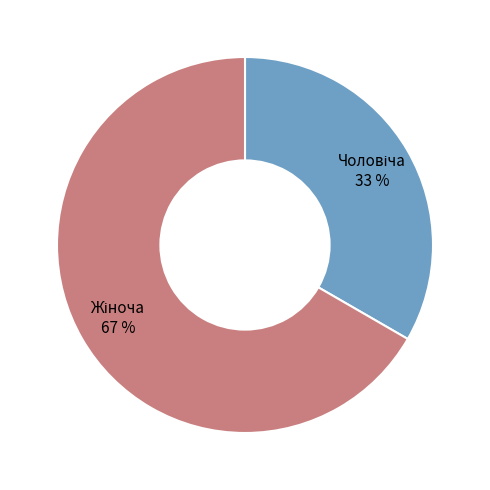

Is there any slice that represents more than half of the pie?

Yes